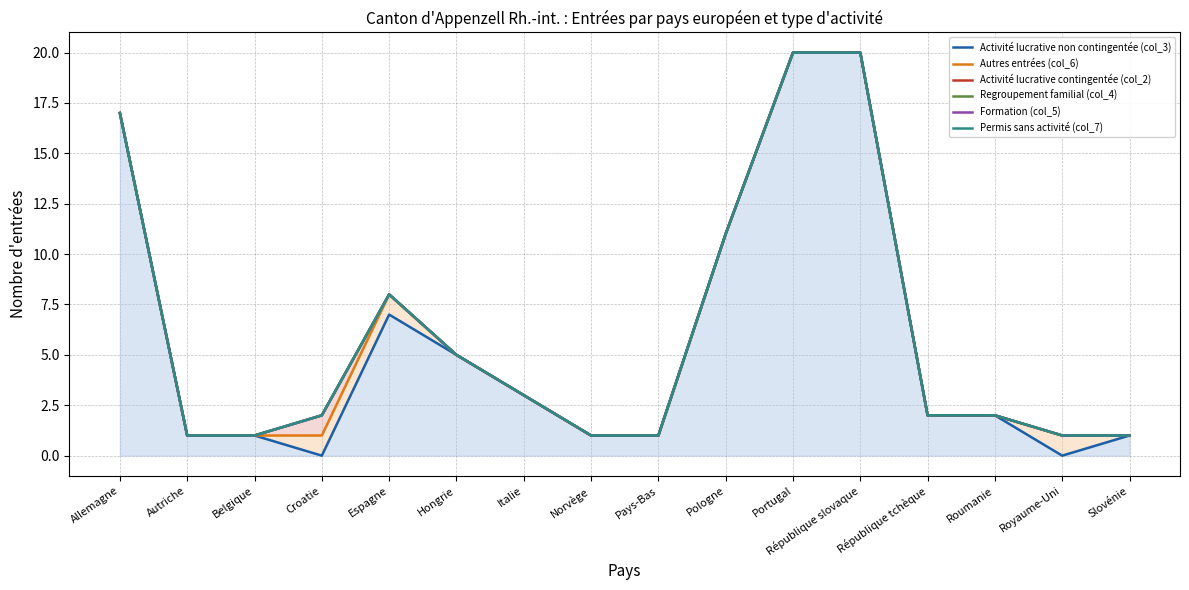

Which series has the largest total across all categories?

Activité lucrative contingentée (col_2)